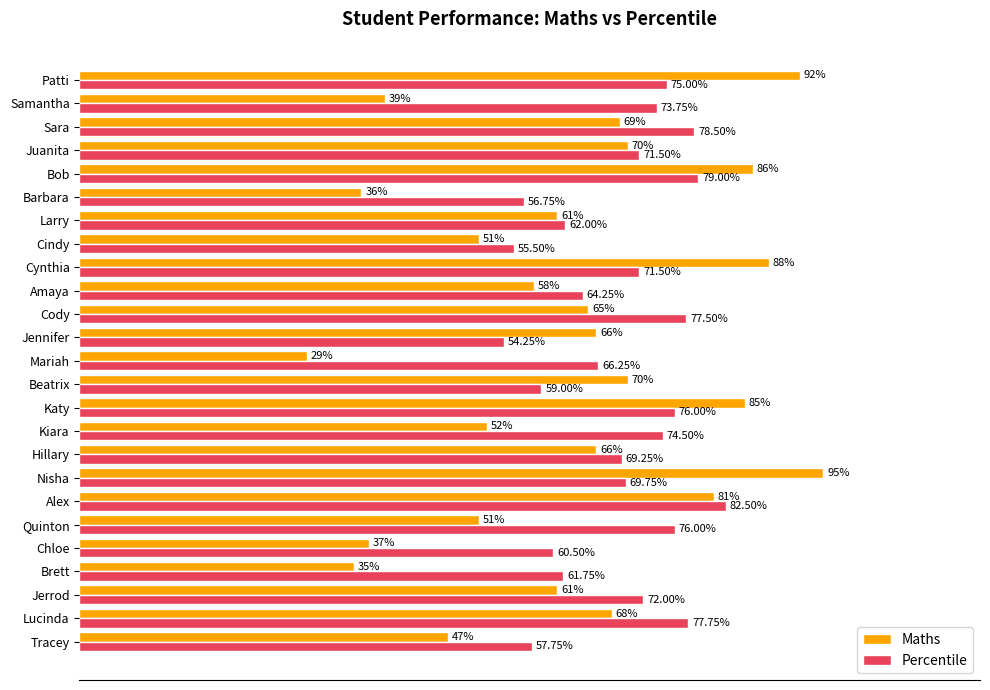

Is the value of Percentile at Lucinda greater than the value of Maths at Amaya?

Yes